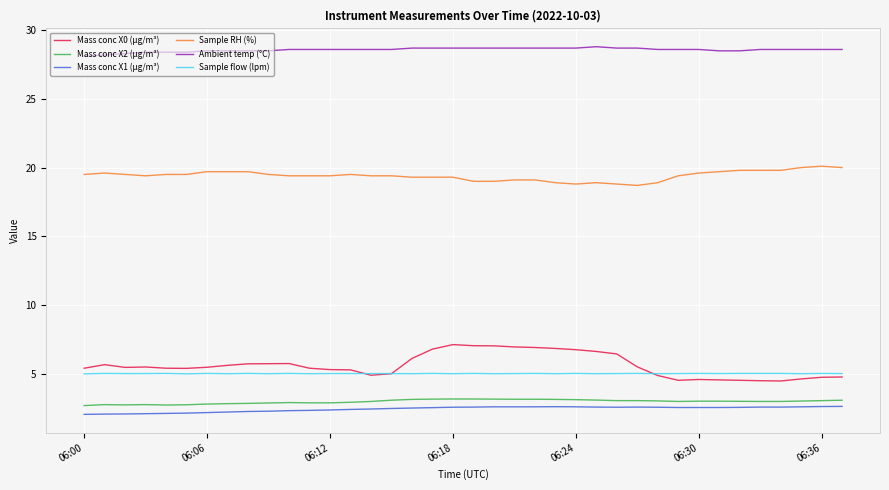

What is the highest value of the Sample flow (lpm) series?

5.0